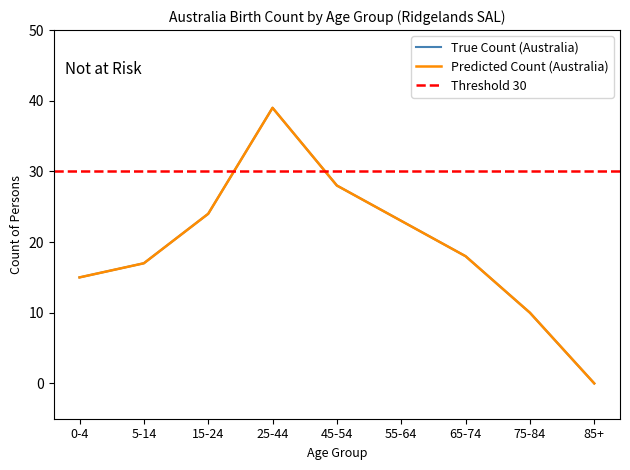

What is the sum of all Australia by Age values?

174